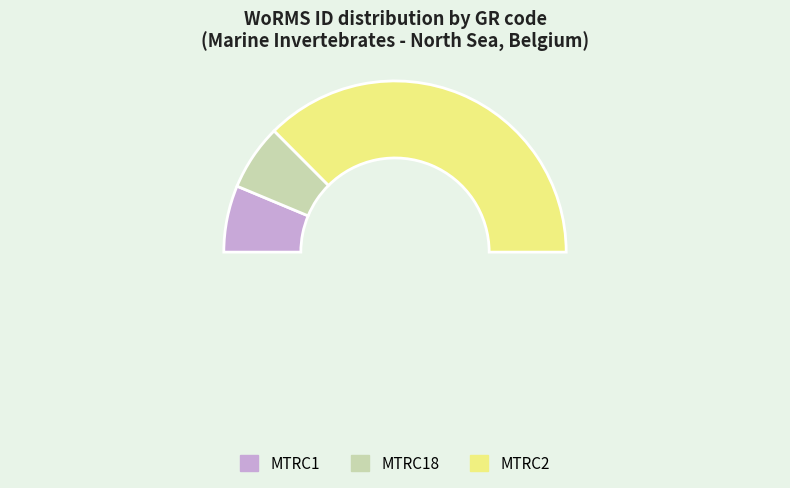

Which category accounts for the majority?

MTRC2